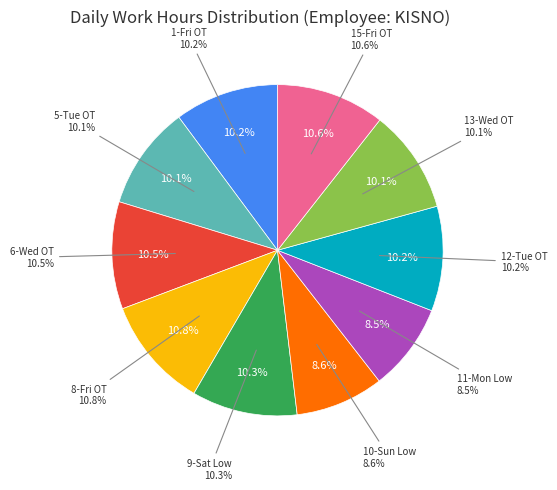

What is the smallest slice in the pie chart?

11-Mon Low